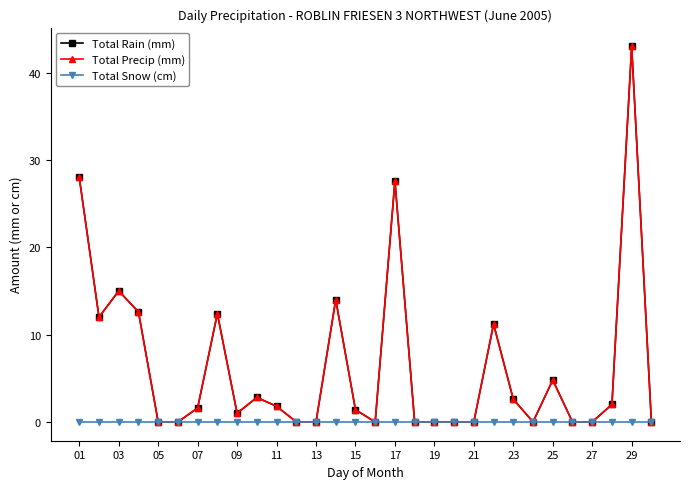

Does the chart have visible grid lines?

No